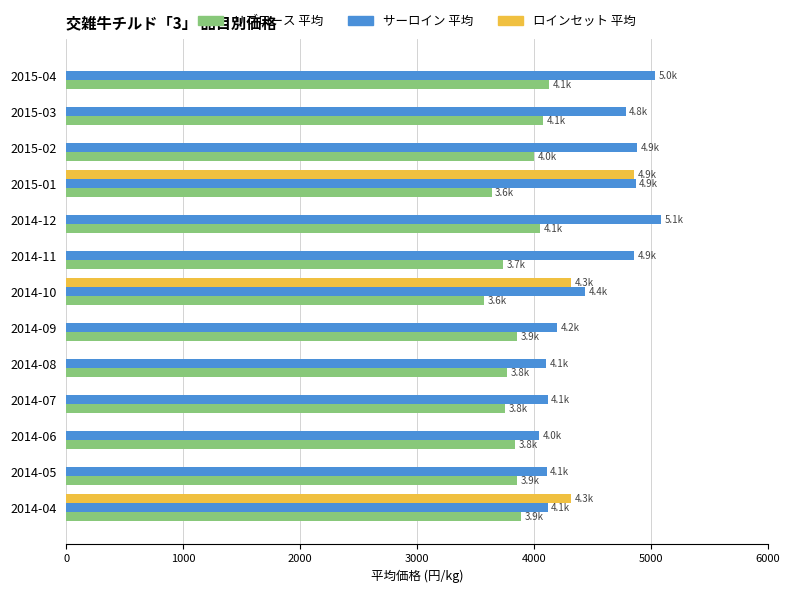

The value of サーロイン 平均 at 2014-11 is 1921.7. True or false?

False